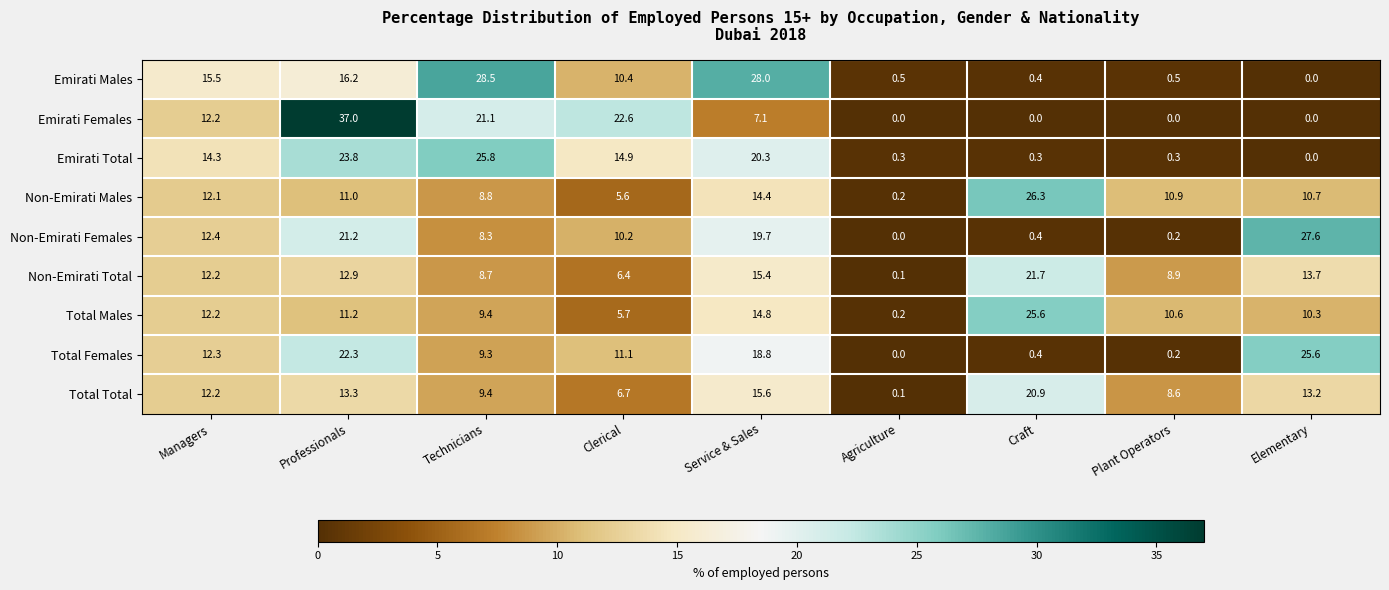

The value of Total Females at Plant Operators is 0.2. True or false?

True